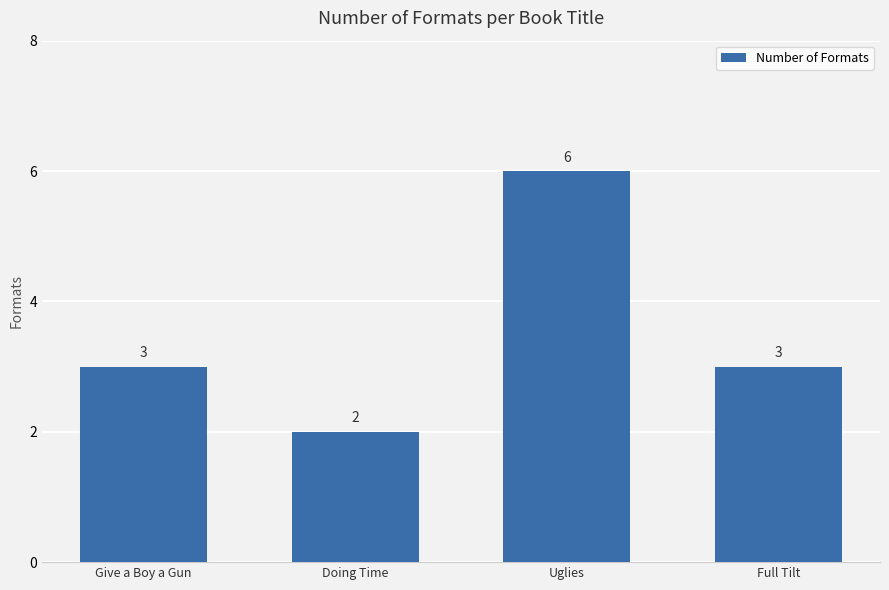

What position from the left is Full Tilt?

4